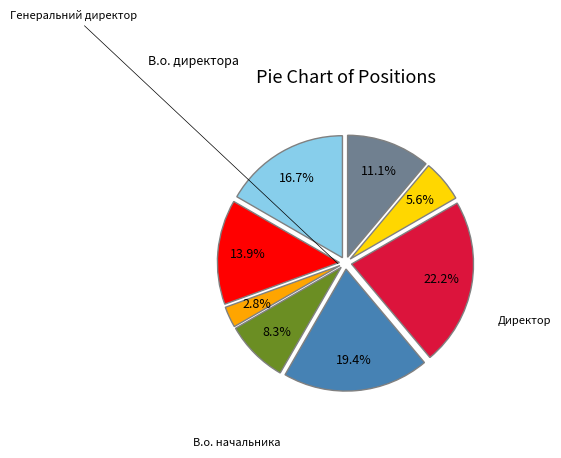

Is there any slice that represents more than half of the pie?

No